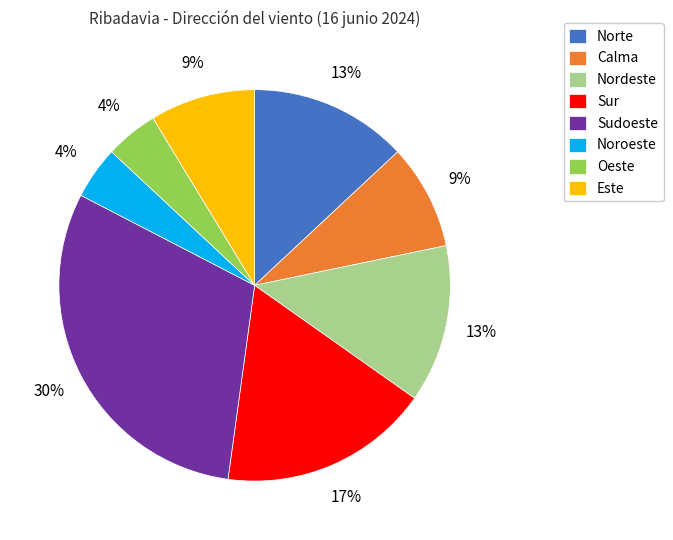

Does Sur account for over 50% of the chart?

No